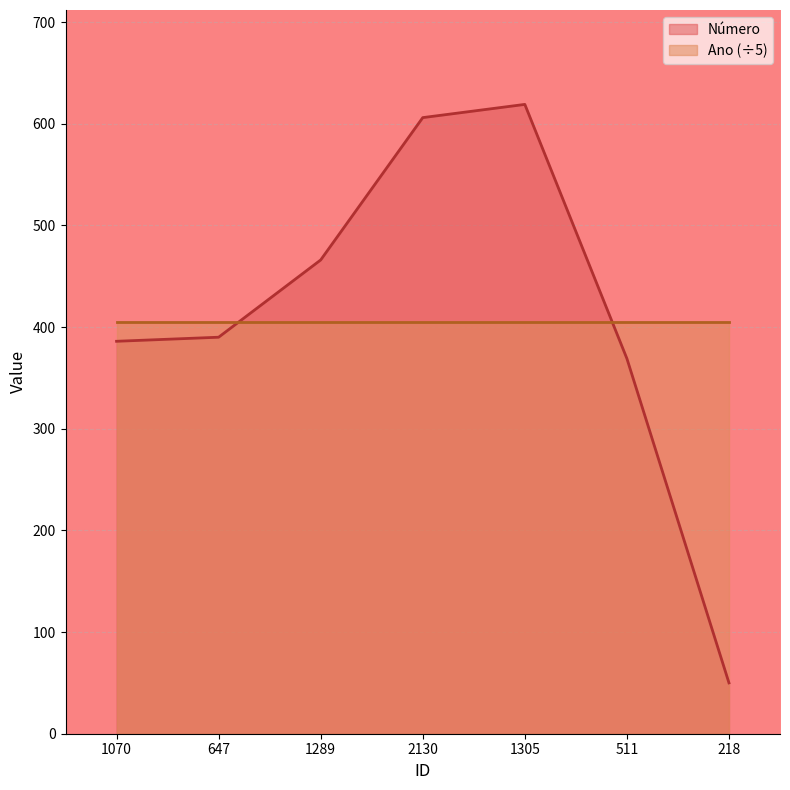

What is the difference between the maximum and second lowest values?

250